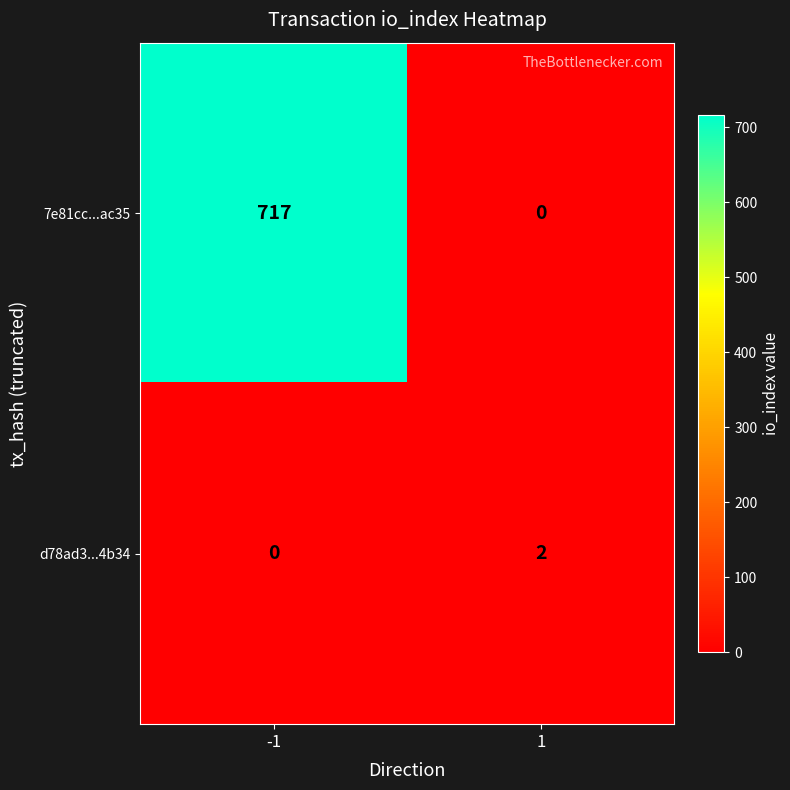

Rank the series by their maximum value, from highest to lowest.

7e81cc...ac35, d78ad3...4b34